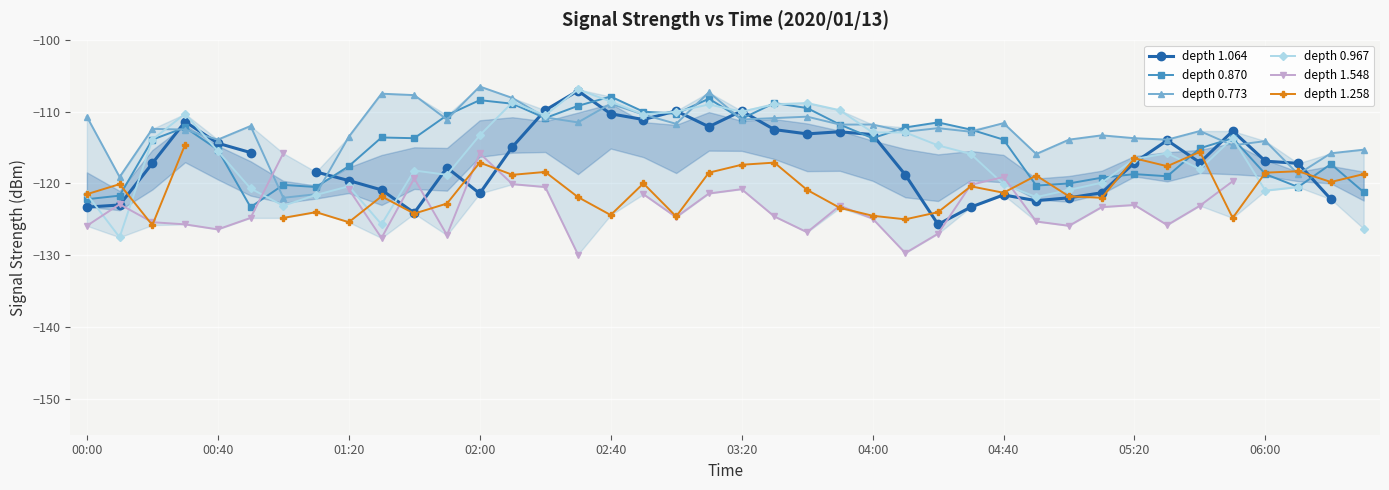

The value of depth 0.870 at 02:00 is -108.4. True or false?

True